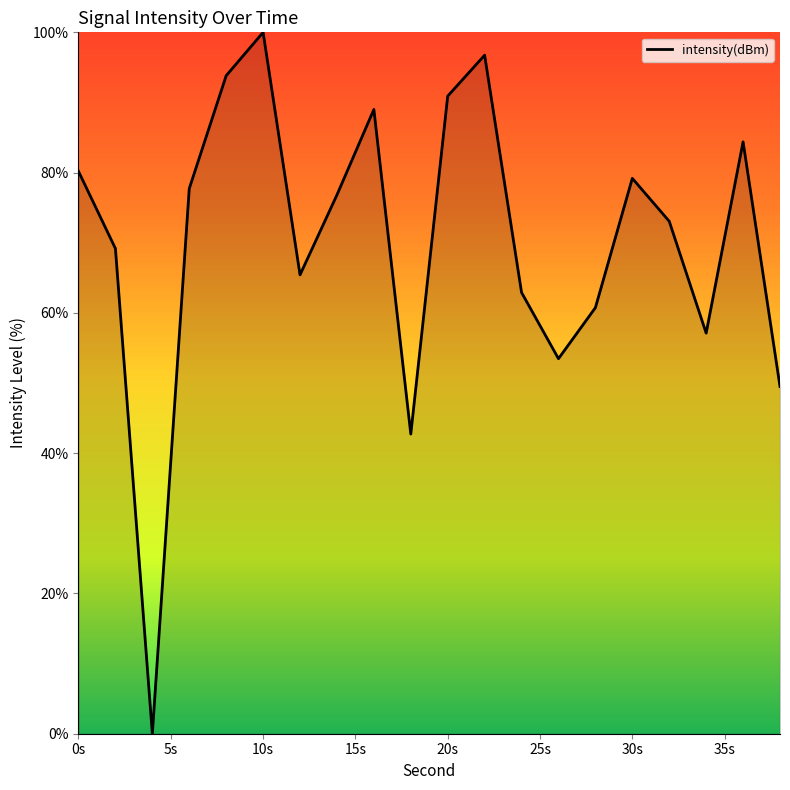

What is the difference between the maximum and minimum values?

100.0